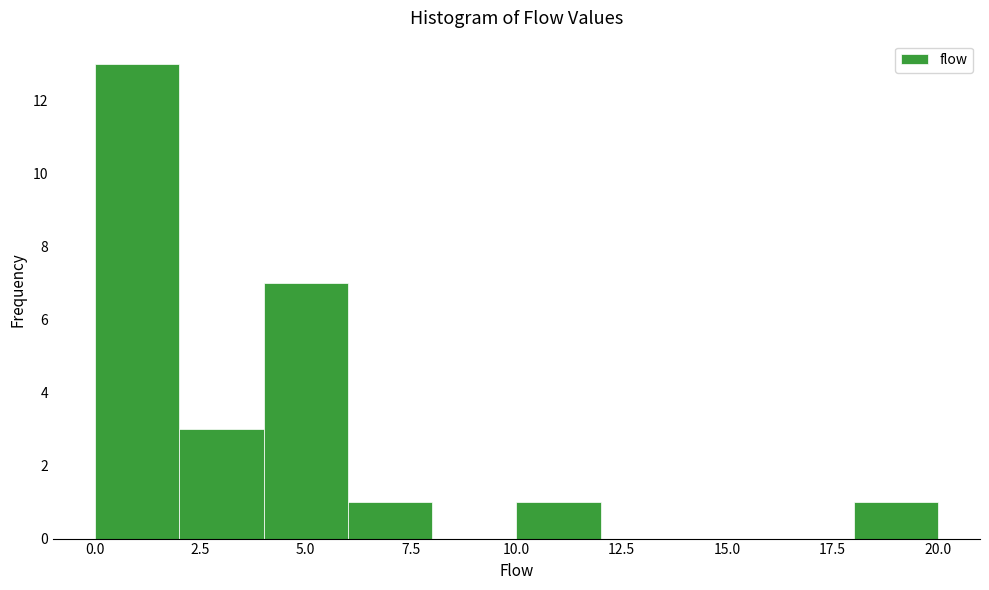

Over which range of the x-axis is the bar tallest?

0 to 2